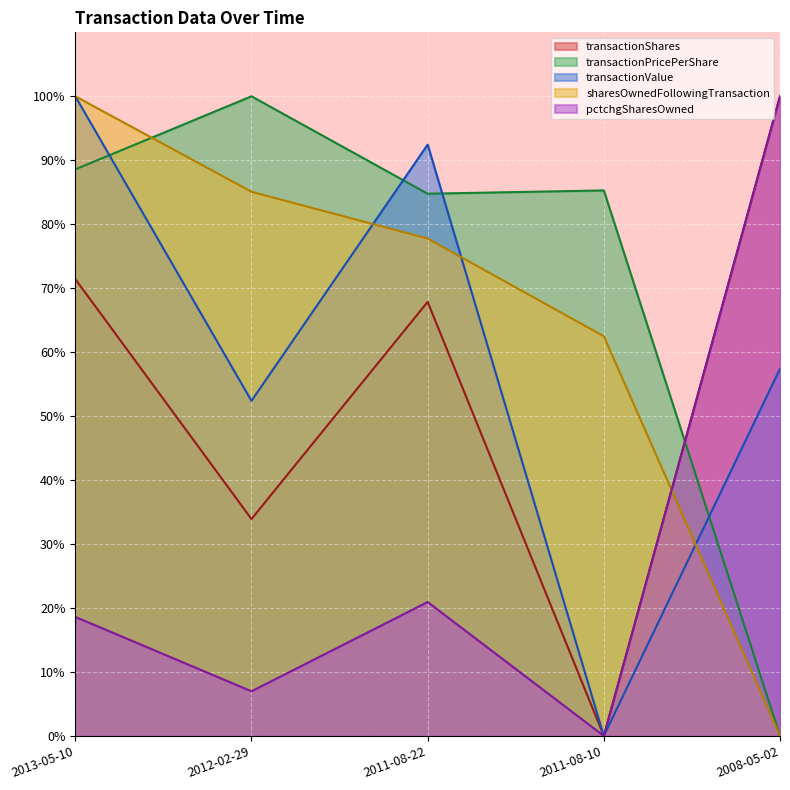

Is it true that pctchgSharesOwned equals 9.5 at 2012-02-29?

False